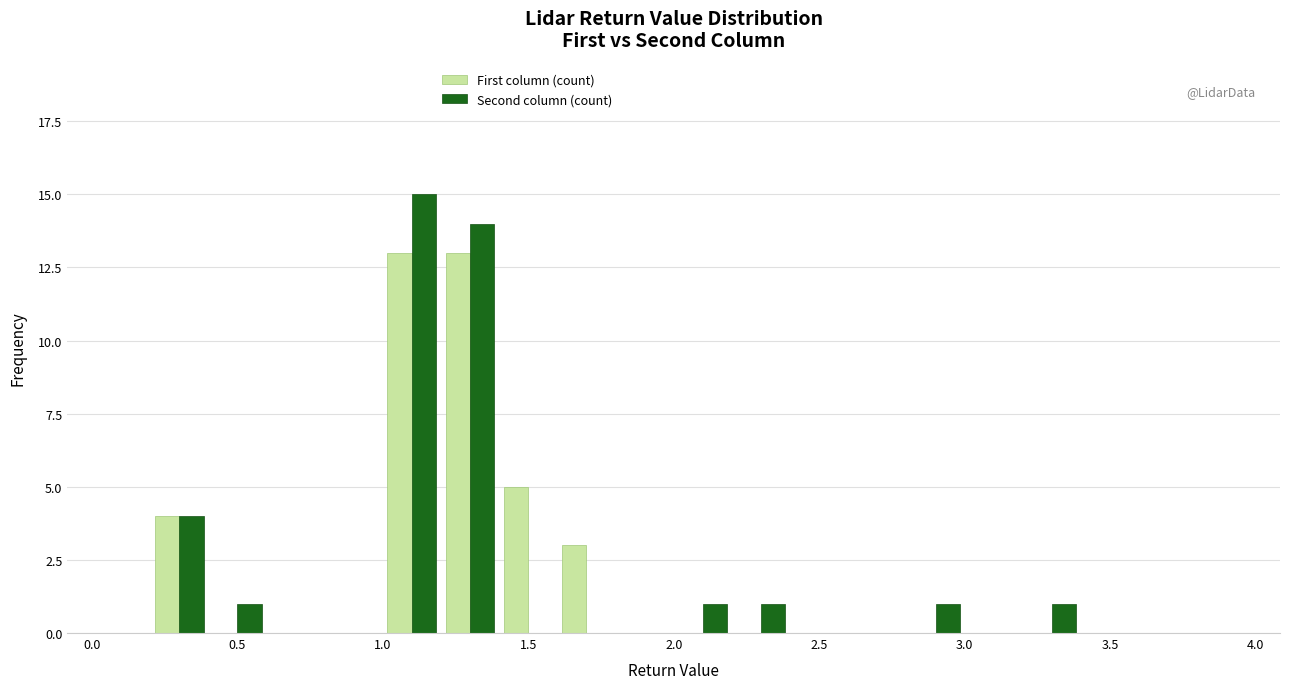

In the Second column (count) series, which range on the x-axis has the tallest bar?

1.0 to 1.2